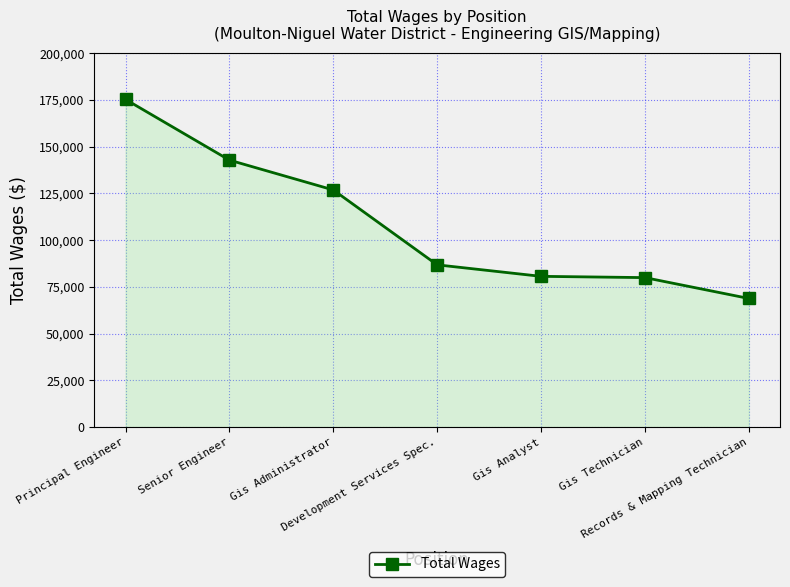

What is the average value?

108730